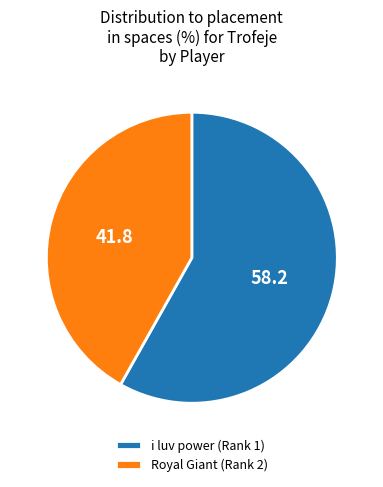

Is it true that Royal Giant (Rank 2) is 49% of the pie?

False